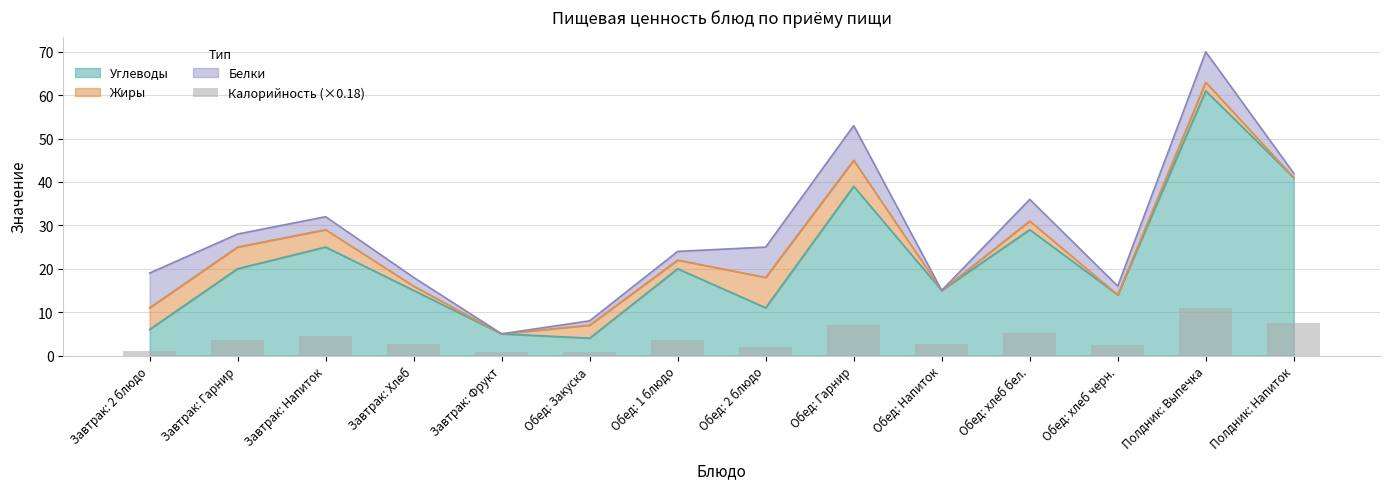

At which label is the value closest to 5?

Обед: хлеб бел.